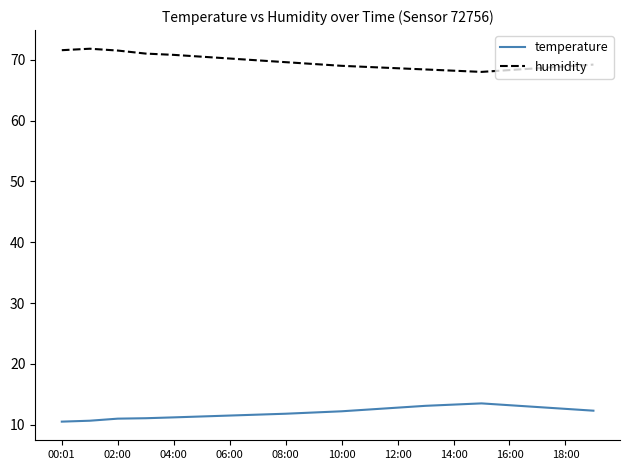

What is the average value of the humidity series?

69.6